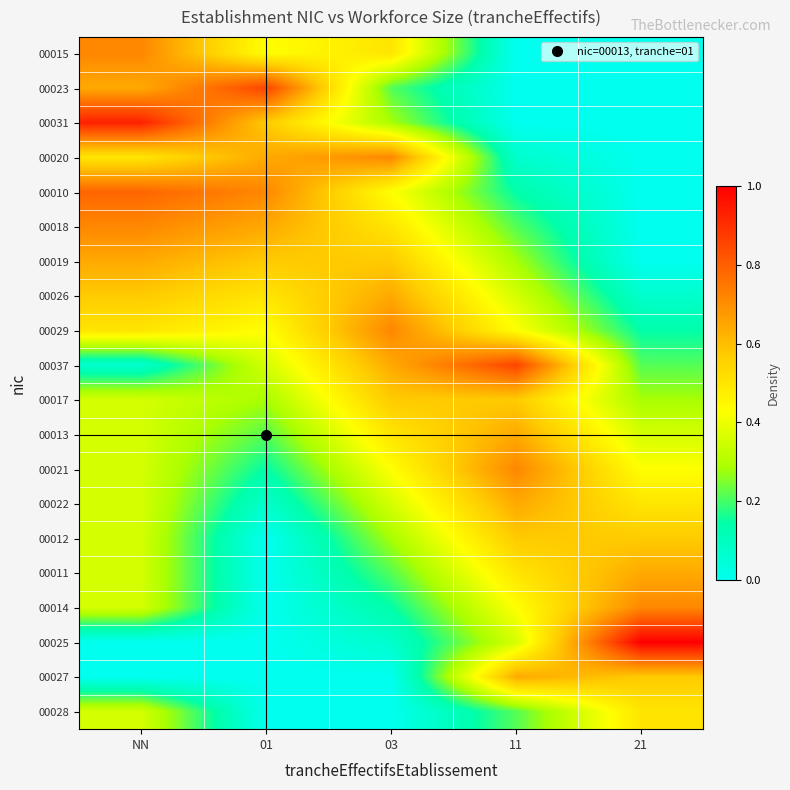

Which category has the highest value across all series?

21